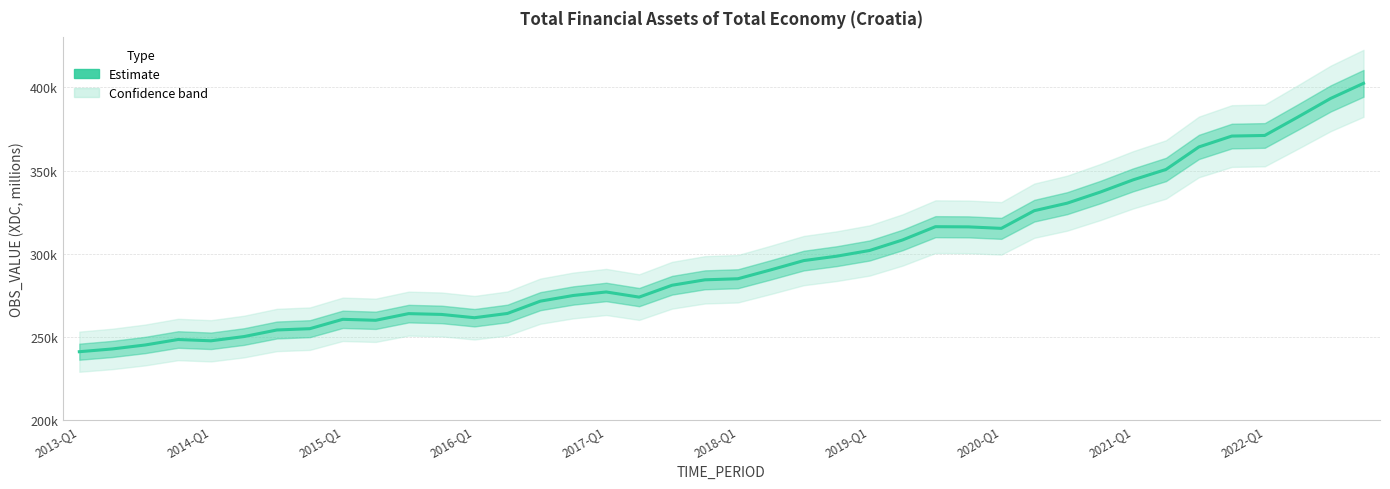

The value at 25 is 73995.7. True or false?

False